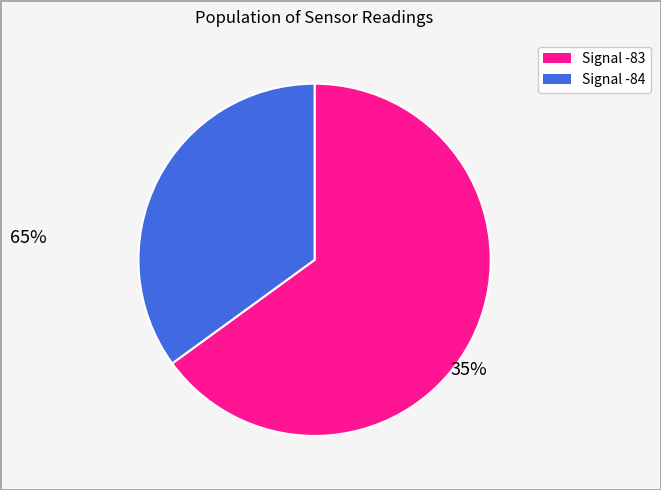

Is there any slice that represents more than half of the pie?

Yes